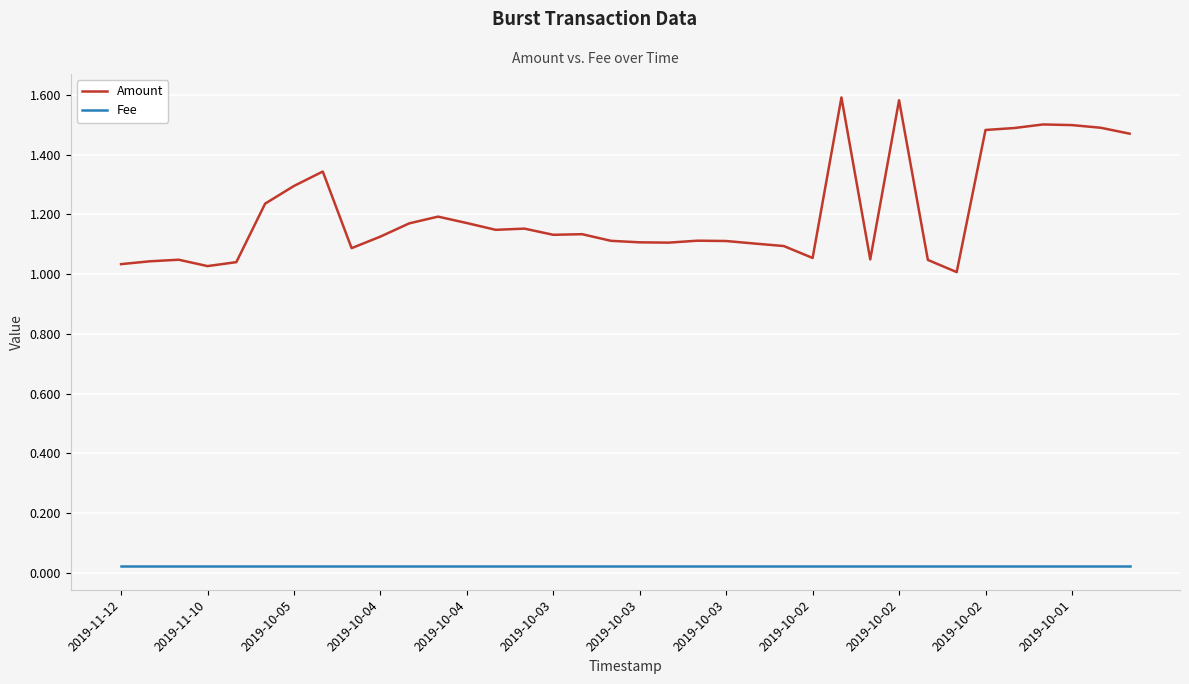

What is the difference between the second highest and minimum values in the Amount series?

0.6